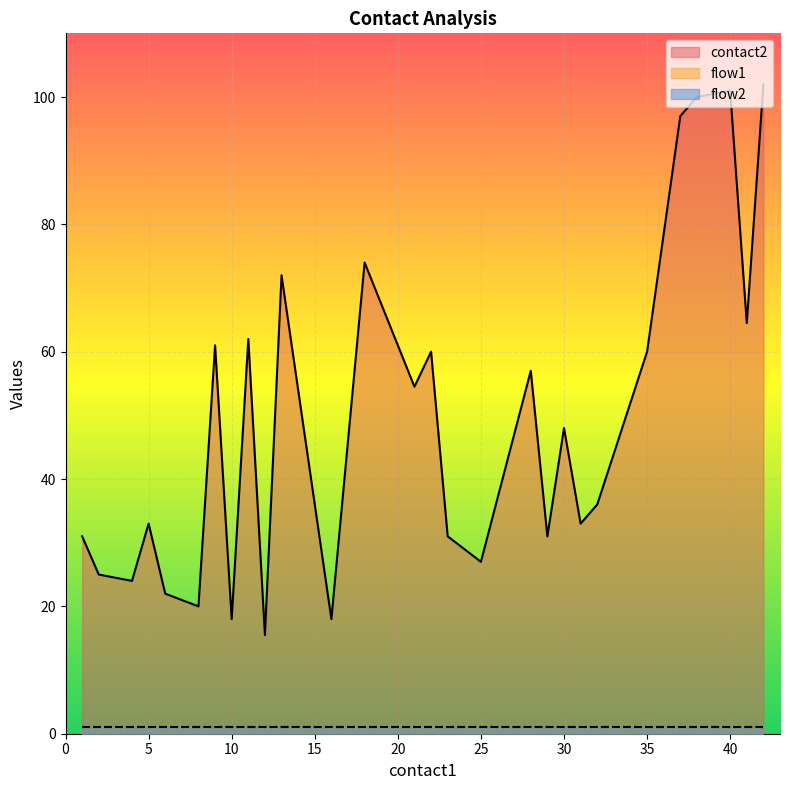

The value of contact2 at 25 is 27. True or false?

True